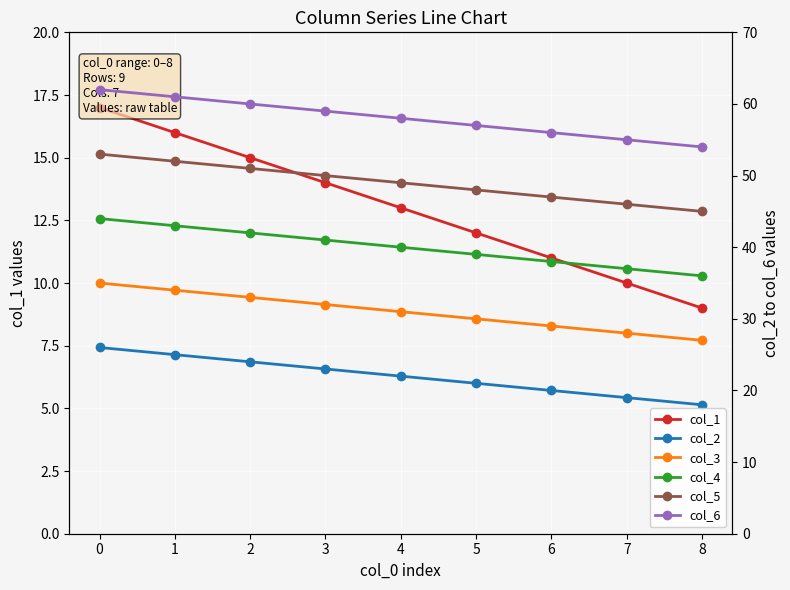

What is the greatest value displayed?

62